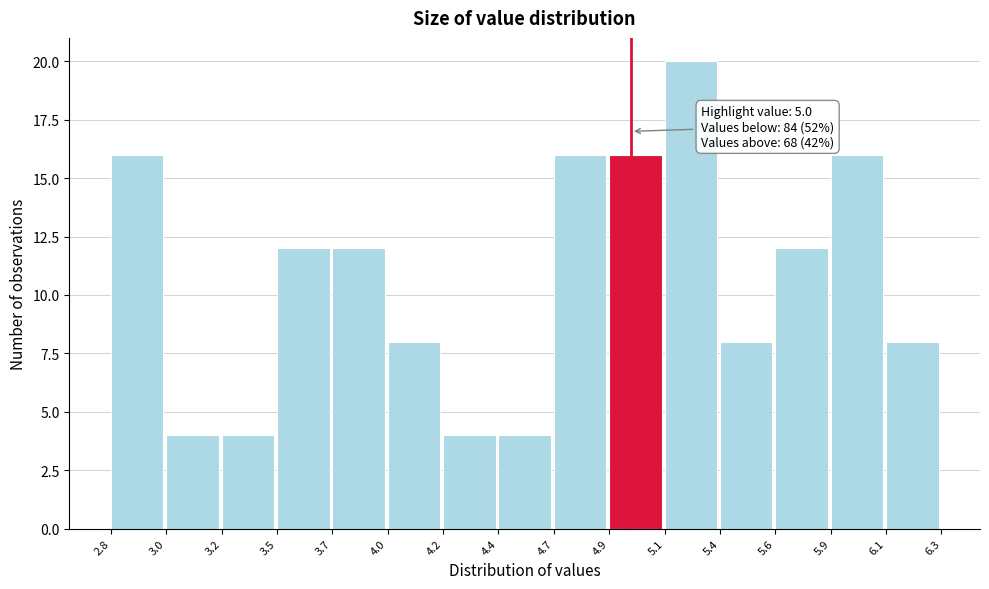

Reading left to right, what are all the values shown in this chart?

16	4	4	12	12	8	4	4	16	16	20	8	12	16	8